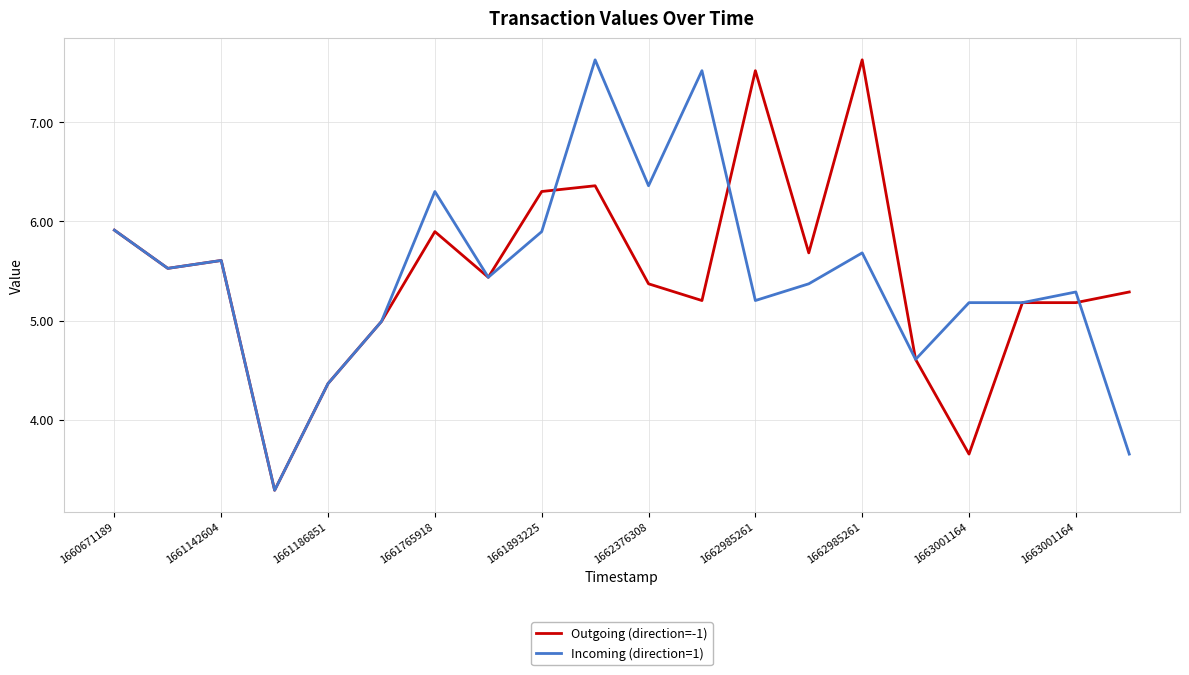

What is the maximum value shown in the chart?

7.6